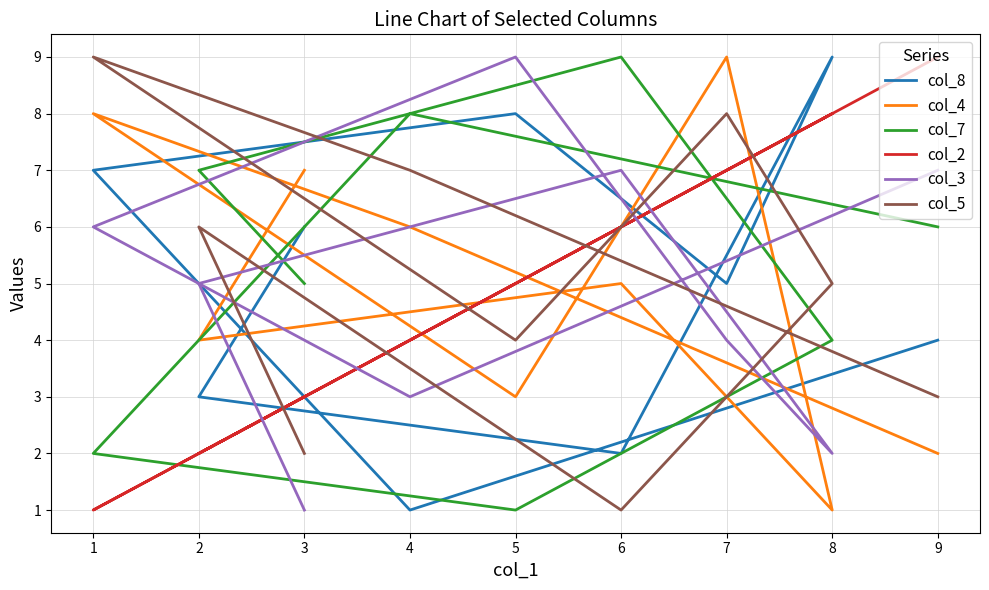

True or false: col_5 has more than 2 points higher than both neighbors.

True